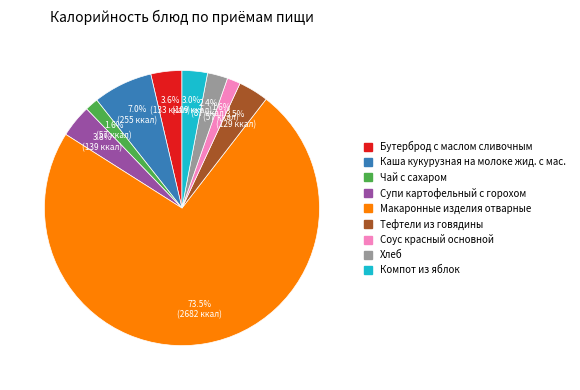

What percentage is the Соус красный основной slice, to the nearest percent?

2%